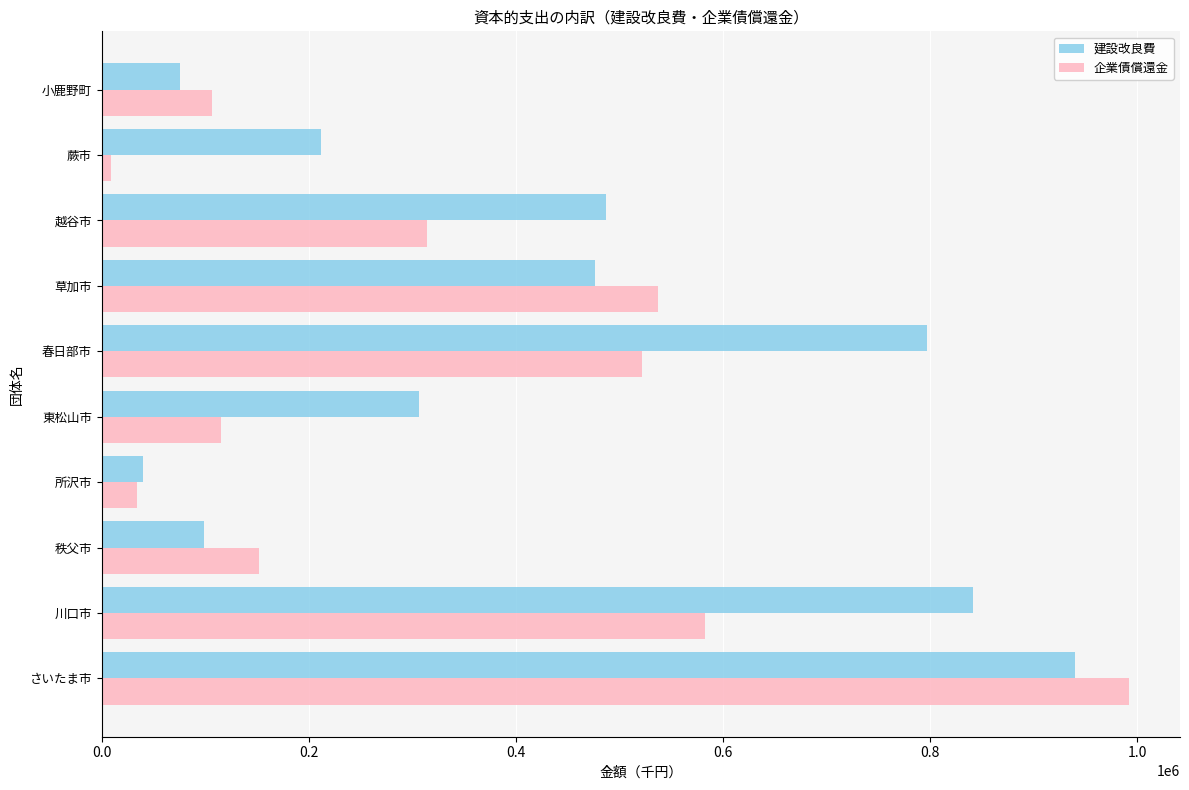

Is it true that 企業債償還金 equals 582965 at 川口市?

True